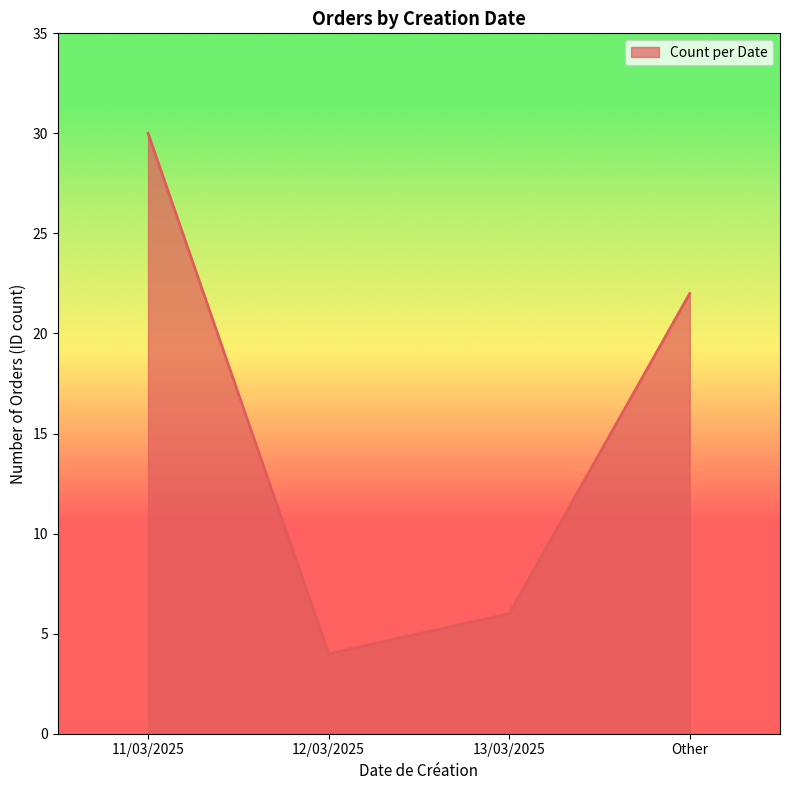

What position from the left is 13/03/2025?

3